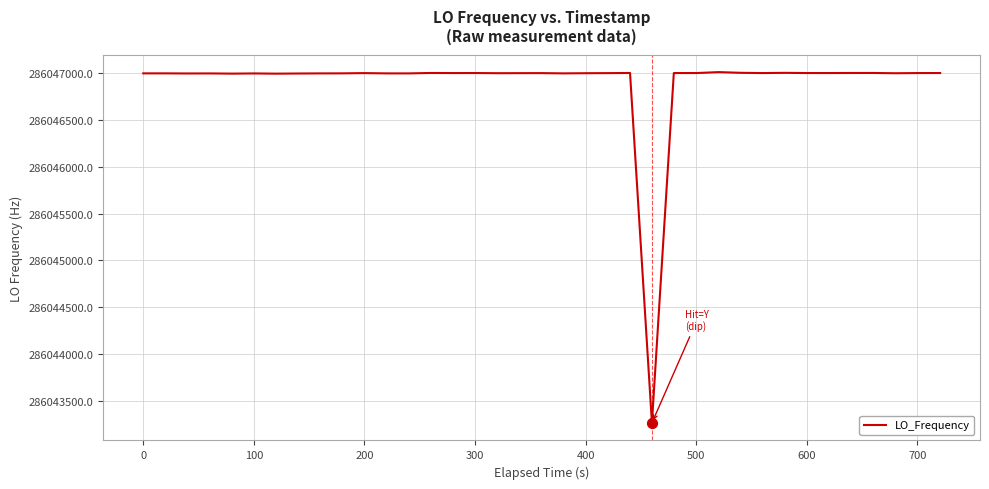

What is the minimum value shown in the chart?

286043264.9